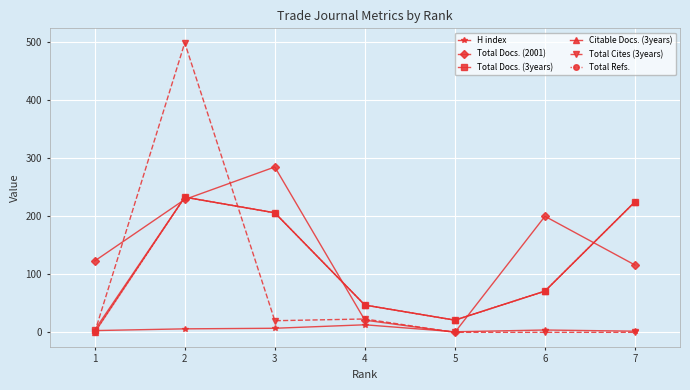

What is the total value across all series at 7?

793